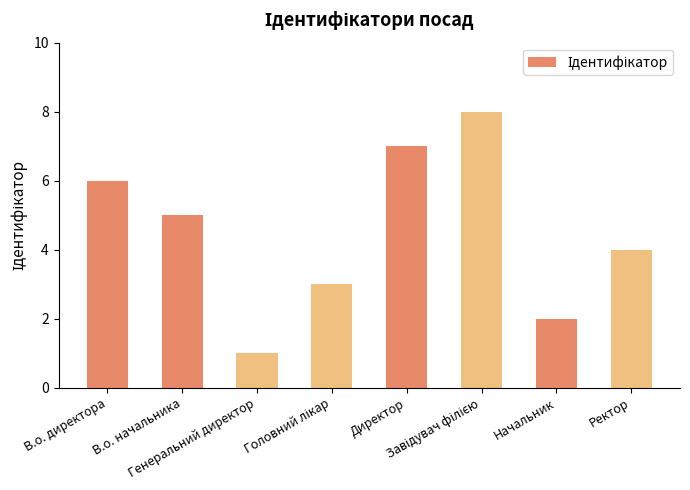

What is the difference between the second highest and second lowest values?

5